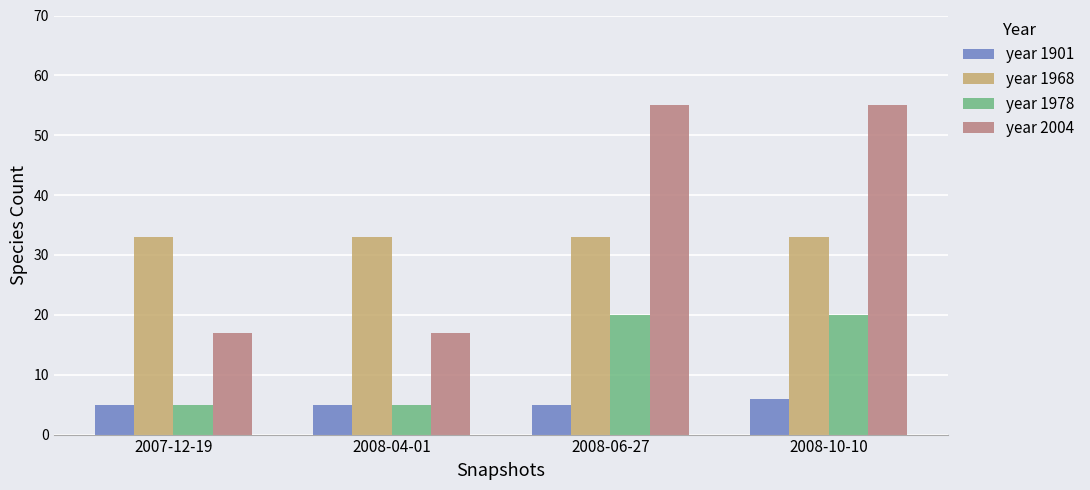

What is the greatest value displayed?

55